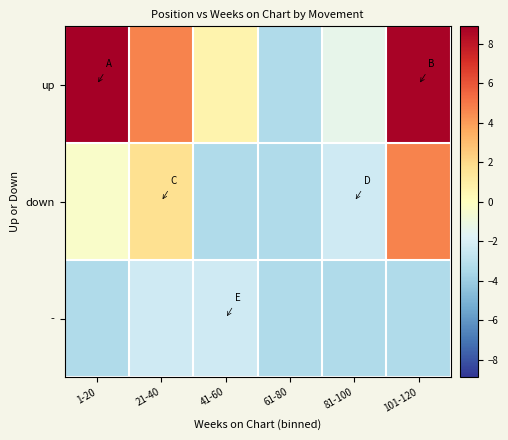

What is the smallest value displayed?

-3.3